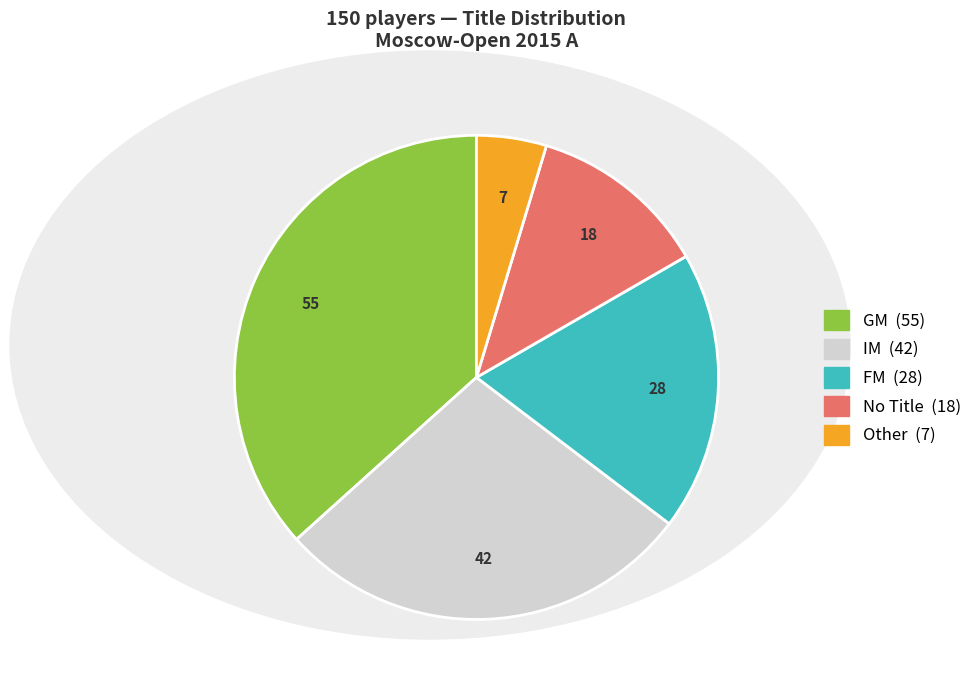

Does any single category account for the majority?

No